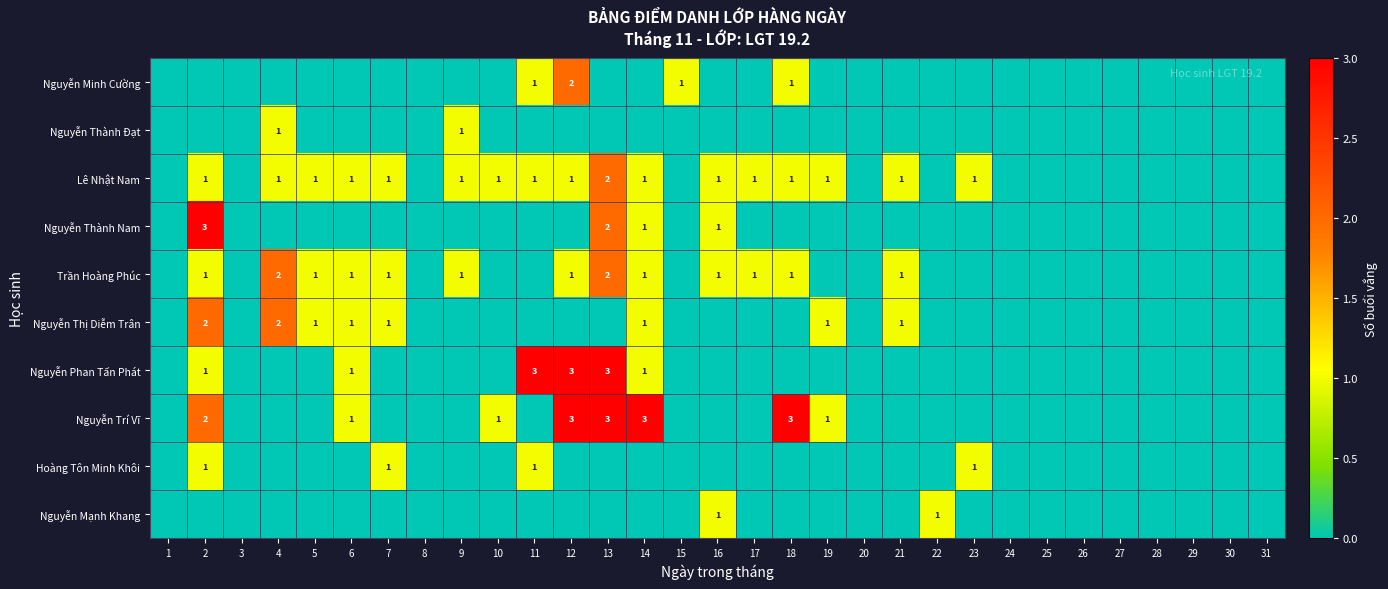

Is it true that Lê Nhật Nam equals 1 at 19?

True